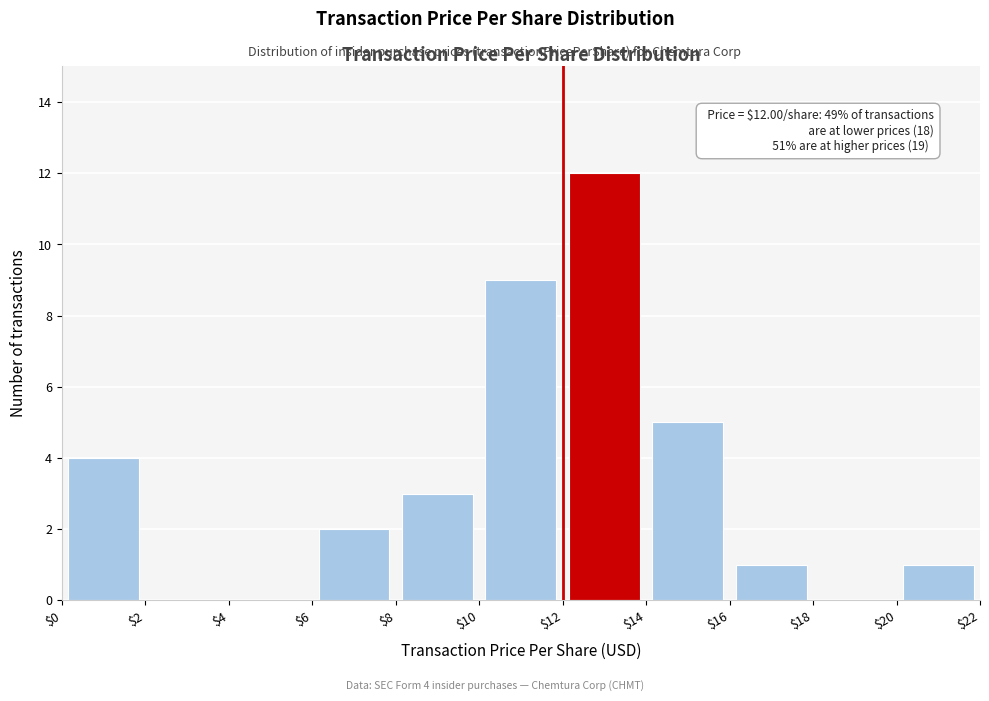

Which range on the x-axis has the tallest bar?

$12 to $14